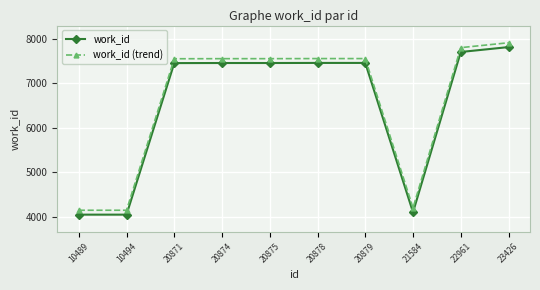

True or false: work_id and work_id (trend) intersect in this chart.

False